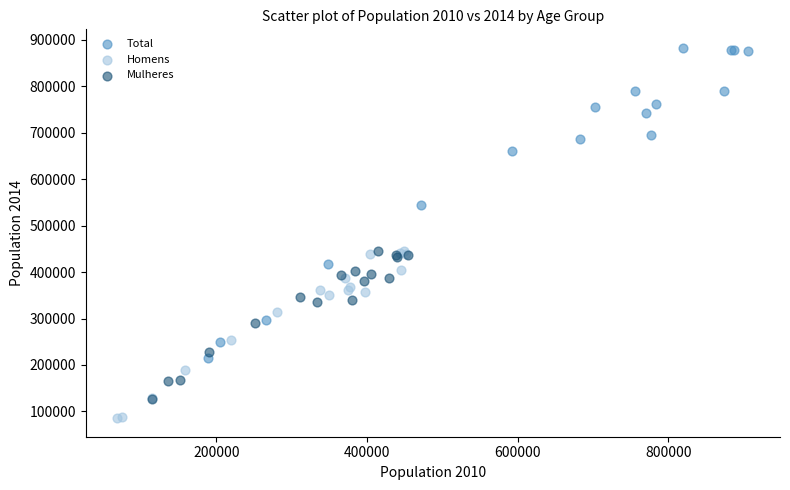

Which series reaches the minimum Y coordinate?

Homens